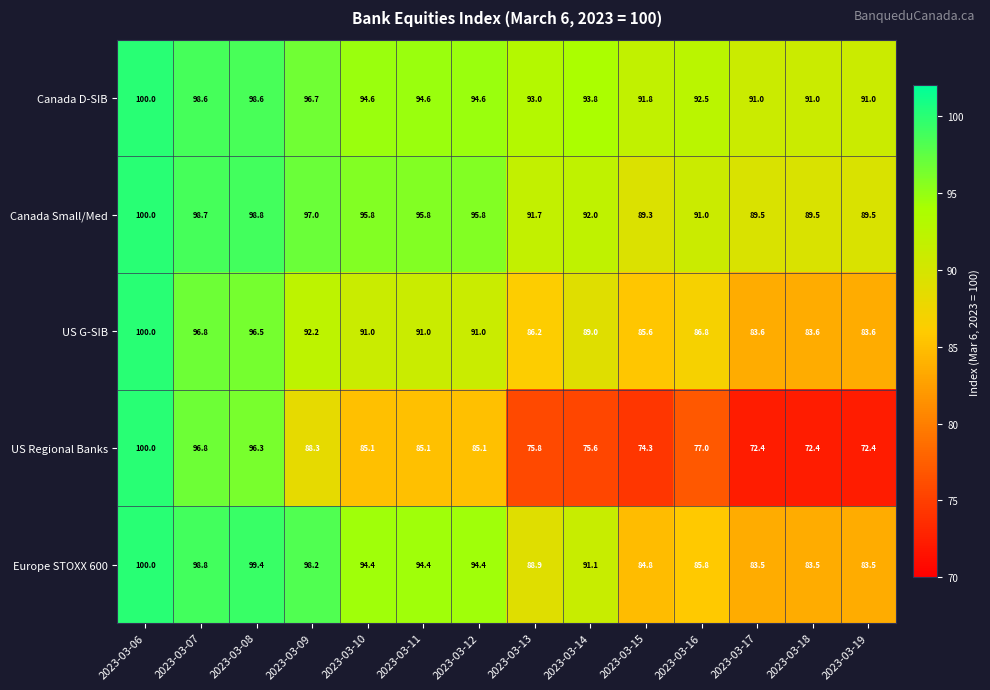

What is the spread (max minus min) of values at 2023-03-09?

9.9